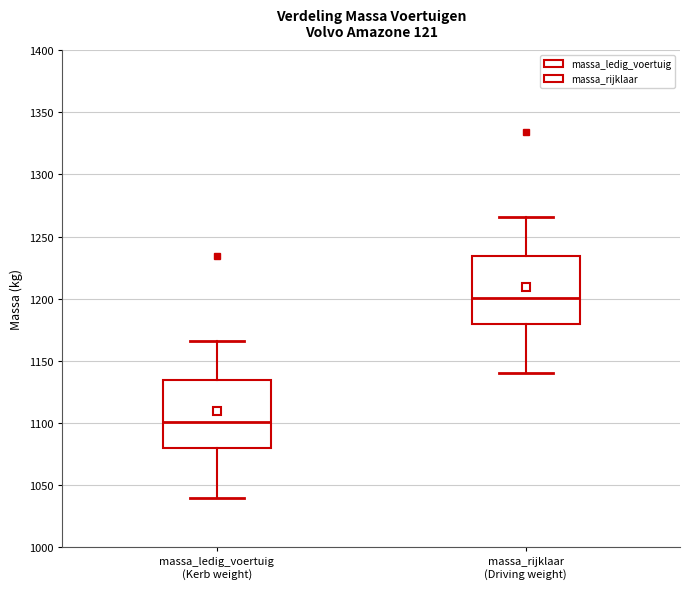

Reading left to right, read every box against the y-axis: the position of its median line, the range the box covers, and the ends of its whiskers. The values are not printed on the chart, so give them approximately, as read against the axis.

massa_ledig_voertuig (Kerb weight): median 1100, box 1080 to 1135, whiskers 1040 to 1165
massa_rijklaar (Driving weight): median 1200, box 1180 to 1235, whiskers 1140 to 1265